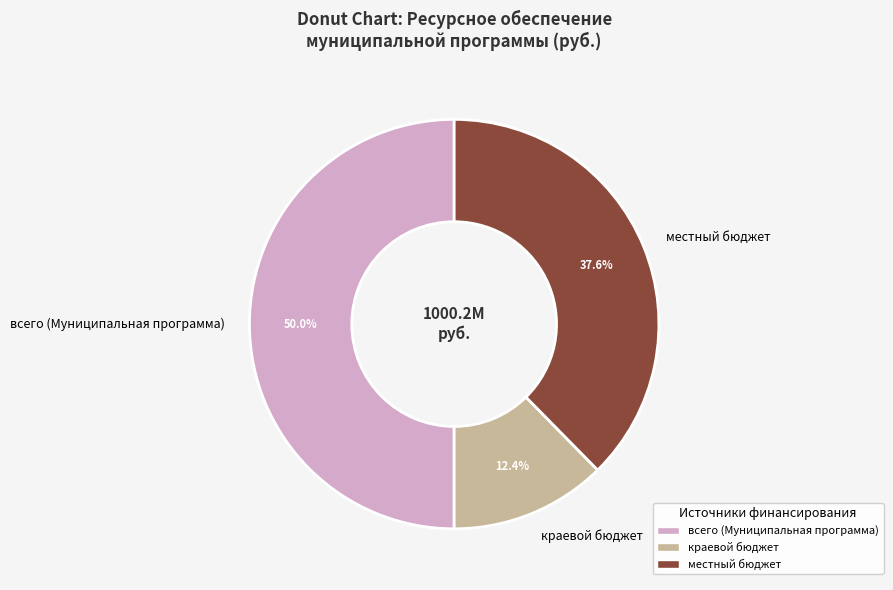

Which category accounts for the majority?

всего (Муниципальная программа)